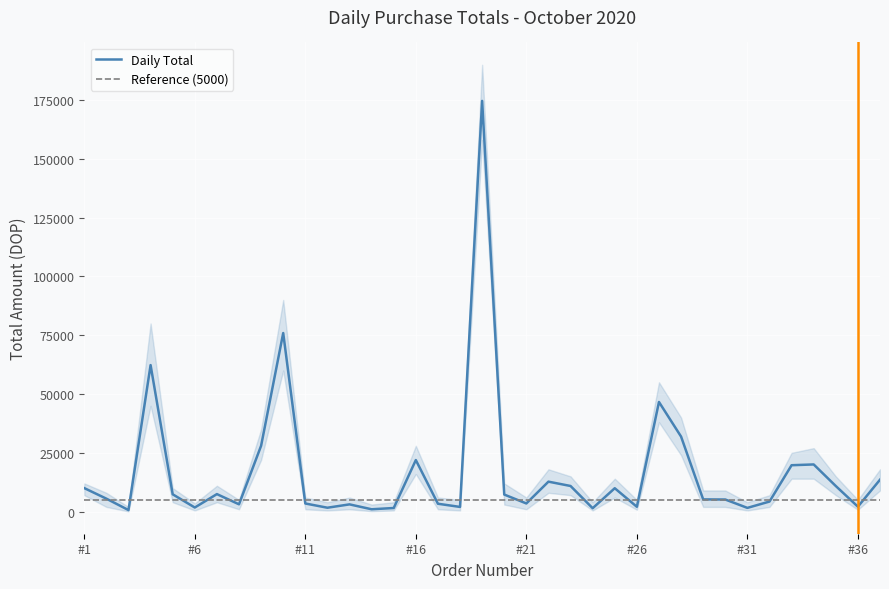

What is the minimum value shown in the chart?

100.0